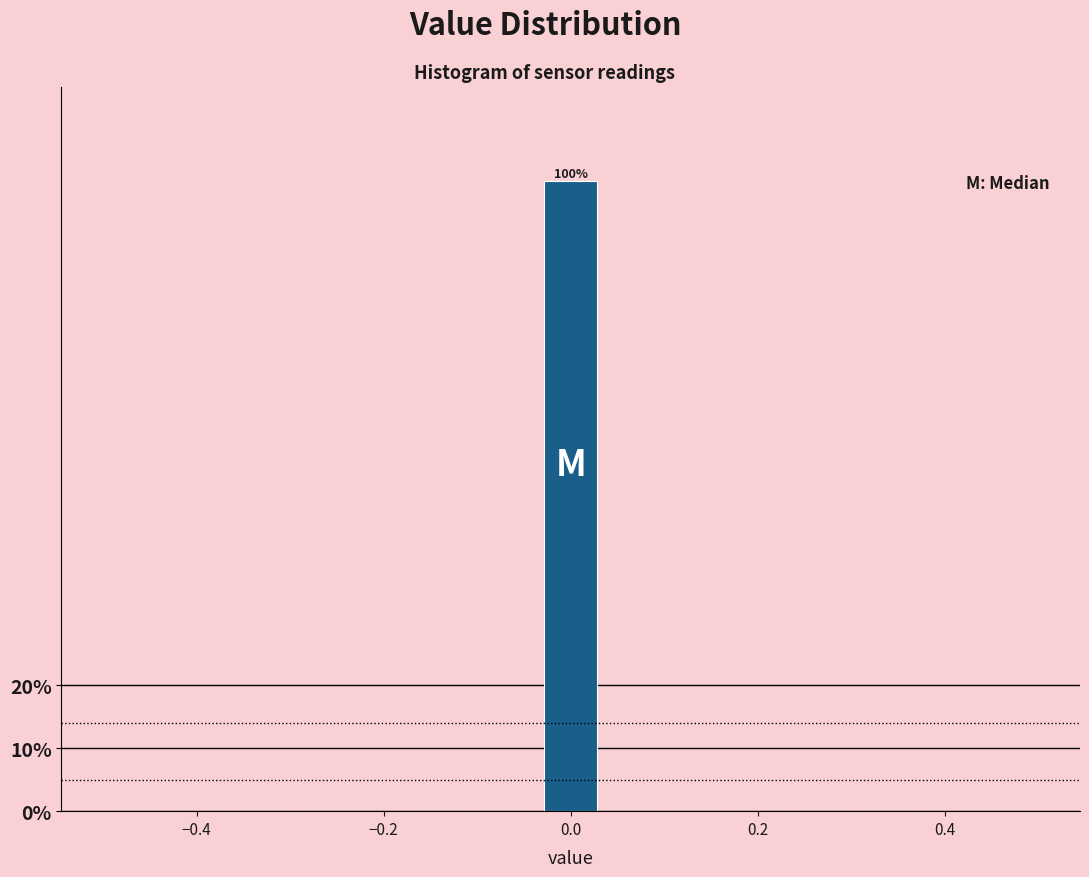

Around what value on the x-axis is the tallest bar? Give the approximate position of its centre, as read against the axis.

0.00